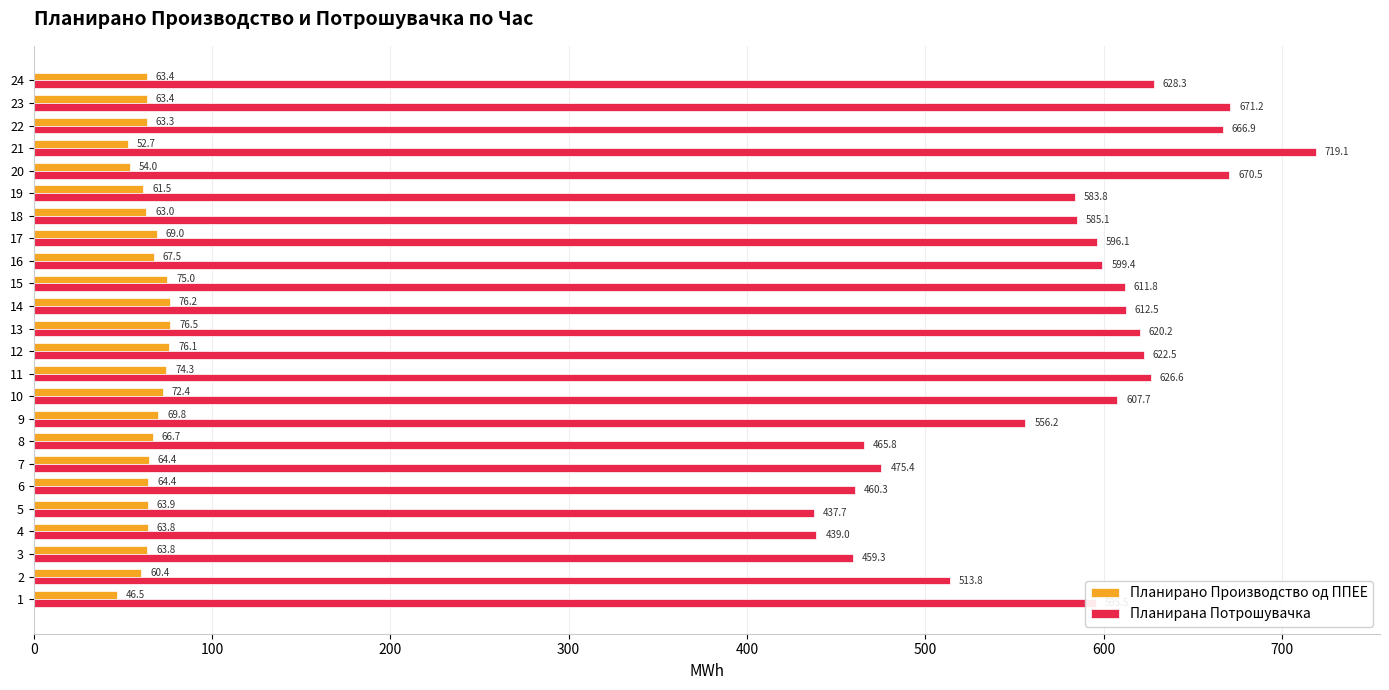

What is the average value of the Планирано Производство од ППЕЕ series?

65.5